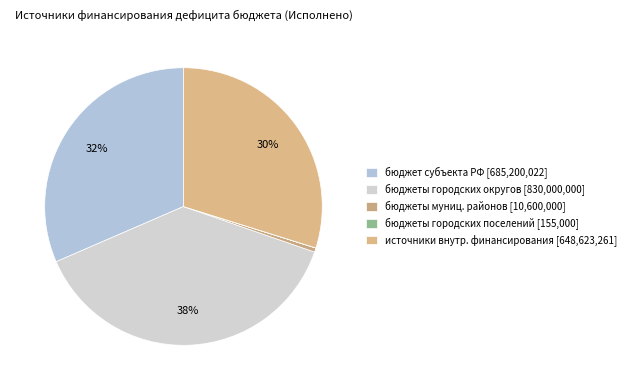

Count the number of slices in the pie.

5